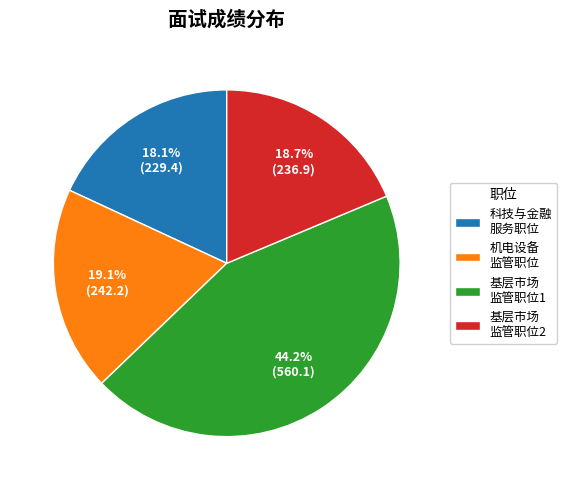

Does any single category account for the majority?

No